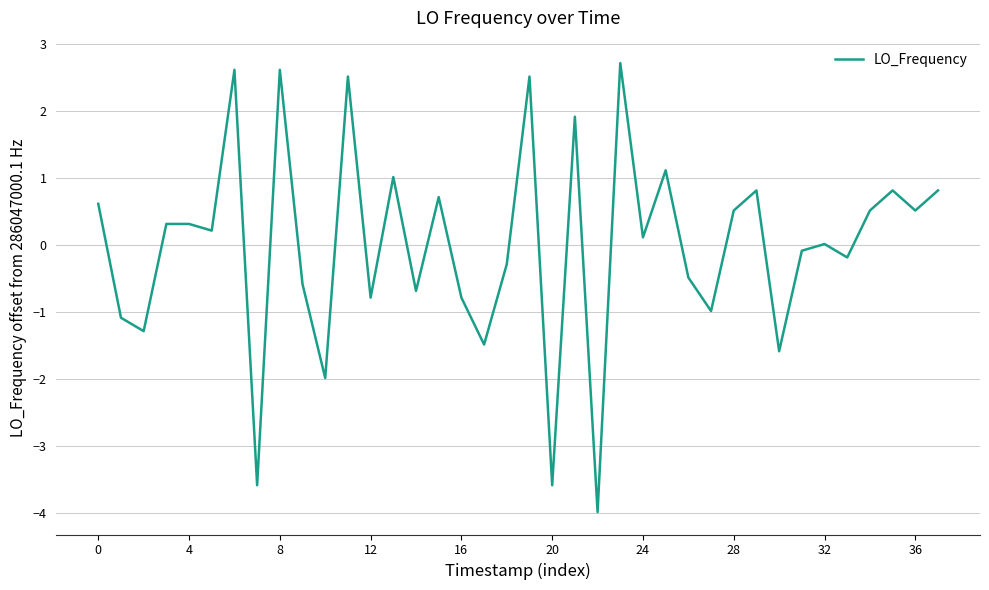

What is the difference between the second highest and second lowest values?

6.2